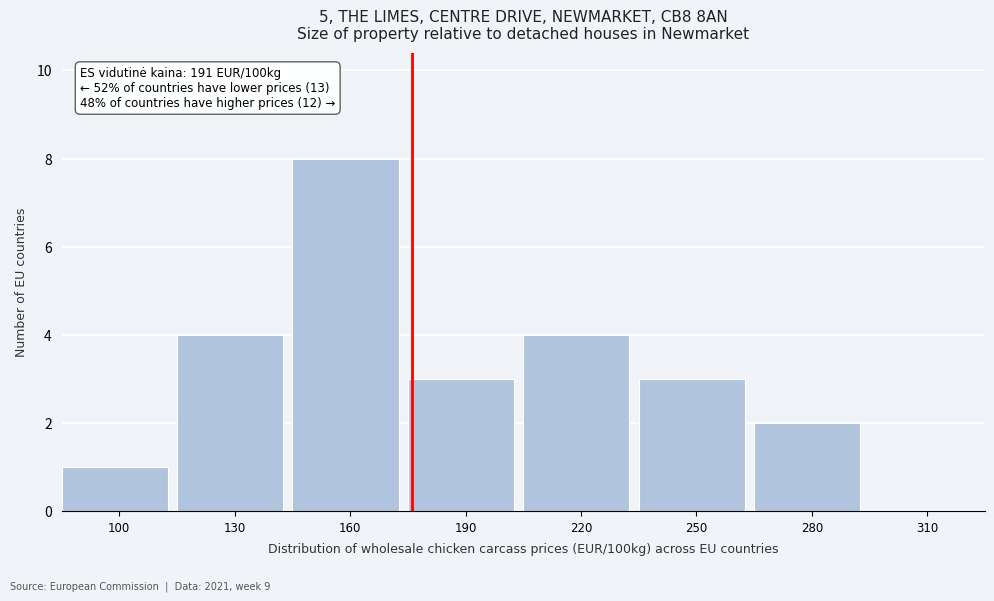

Reading left to right, what are all the values shown in this chart?

100=1	130=4	160=8	190=3	220=4	250=3	280=2	310=0